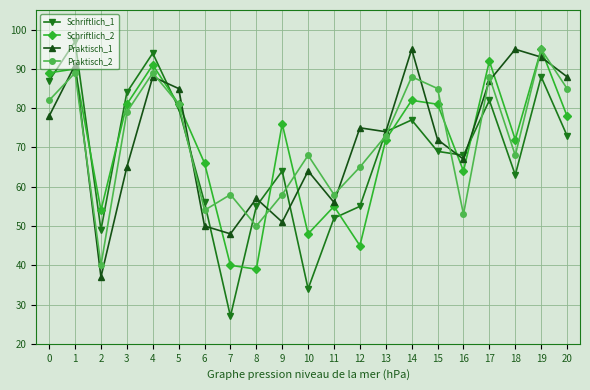

Does the chart display data point markers on the line(s)?

Yes